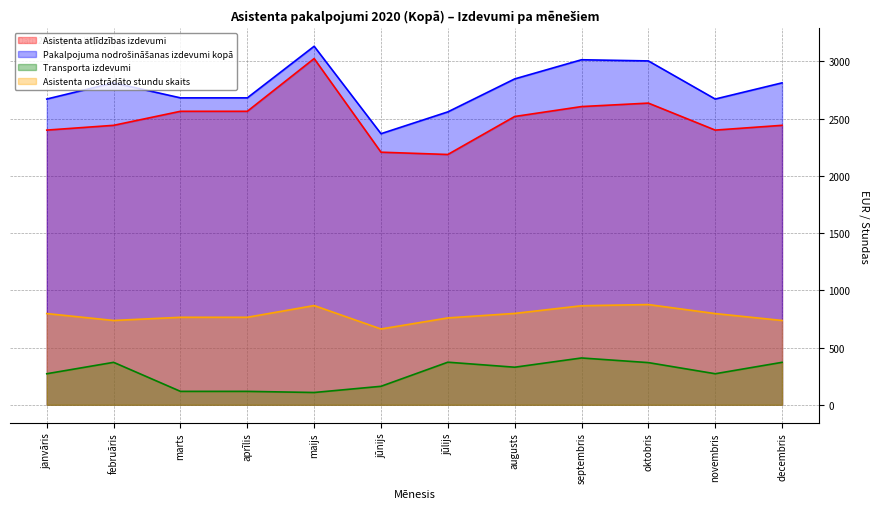

True or false: Asistenta nostrādāto stundu skaits and Asistenta atlīdzības izdevumi cross at least once.

False